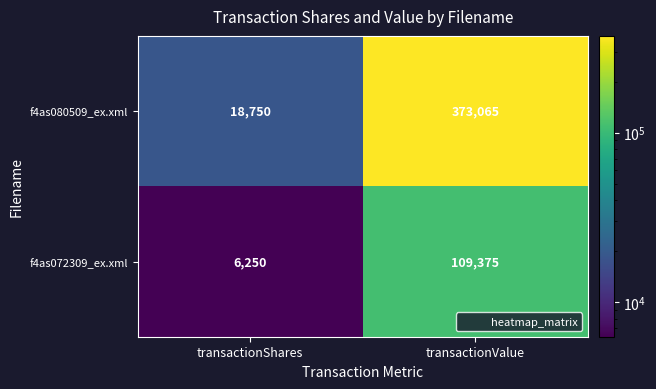

At which label does f4as072309_ex.xml reach its peak?

transactionValue